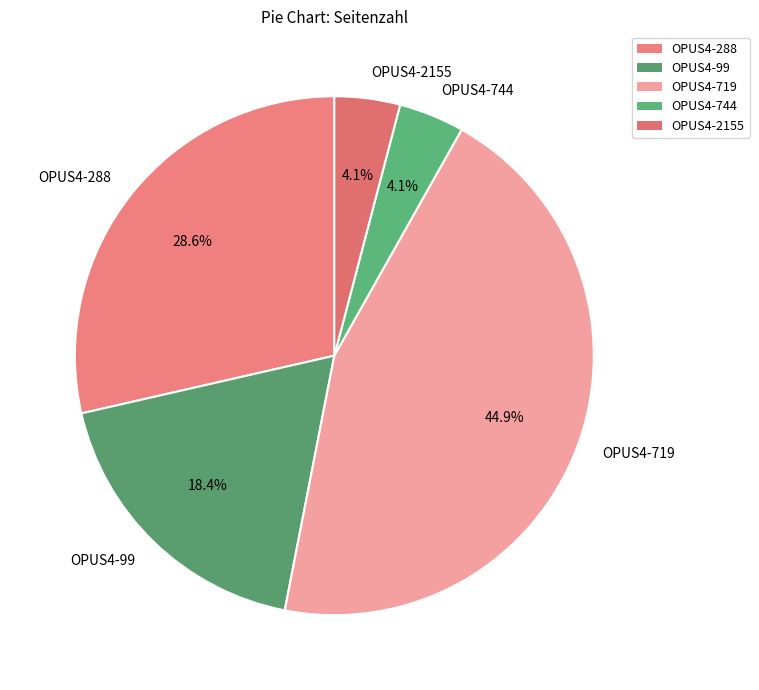

Is there any slice that represents more than half of the pie?

No